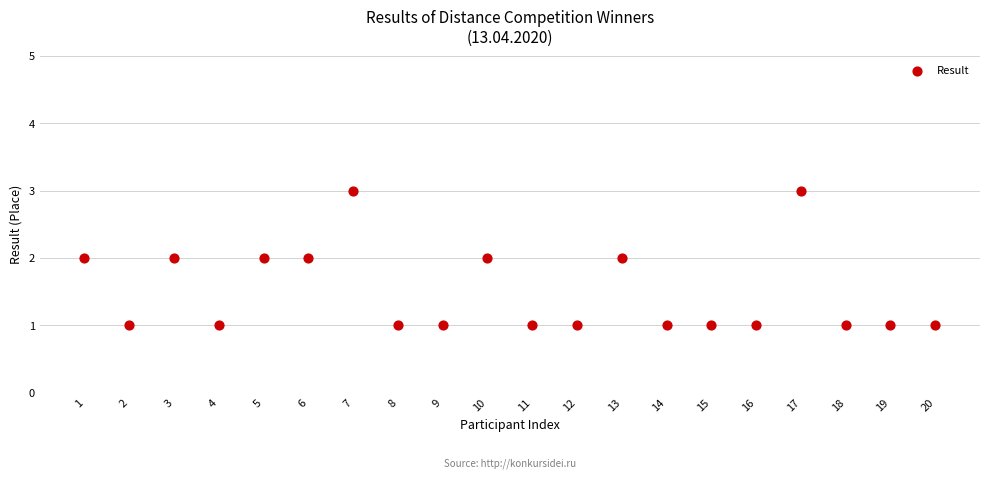

What is the range of X values (max minus min)?

19